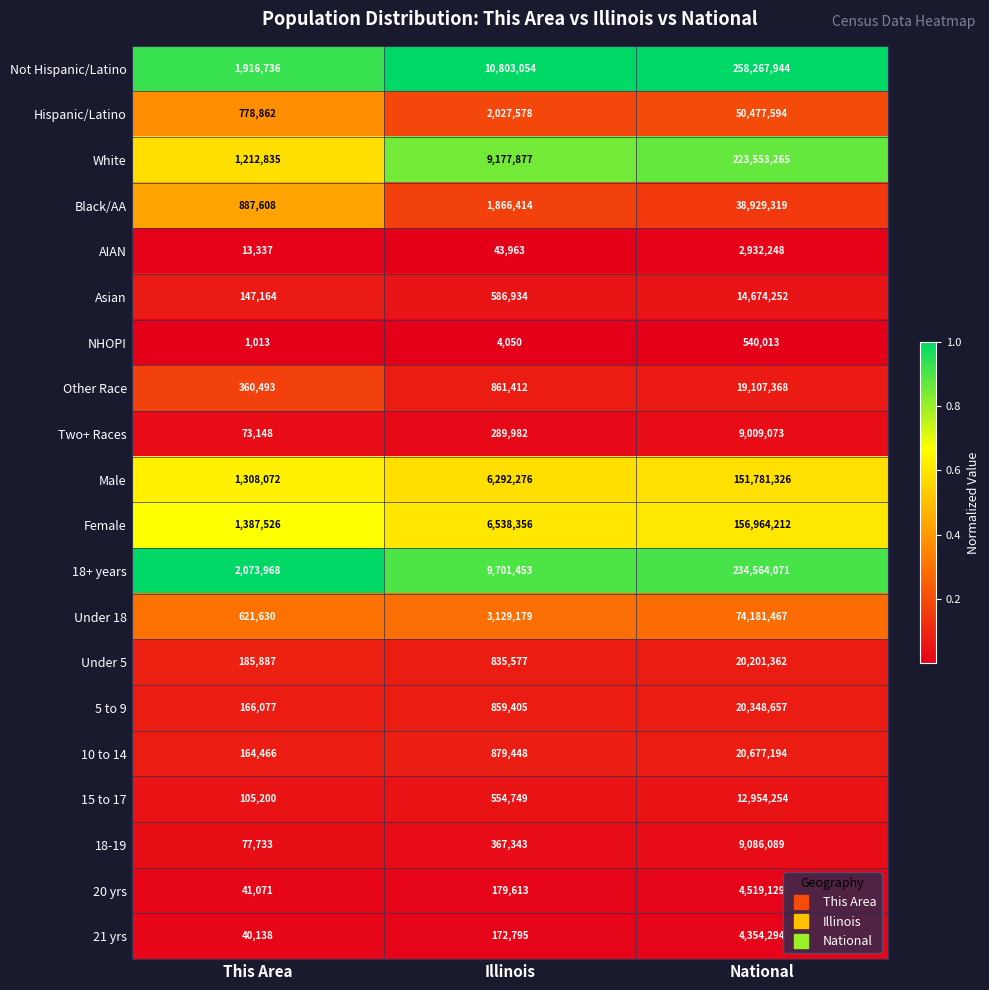

The NHOPI series shows 842062 at National. True or false?

False